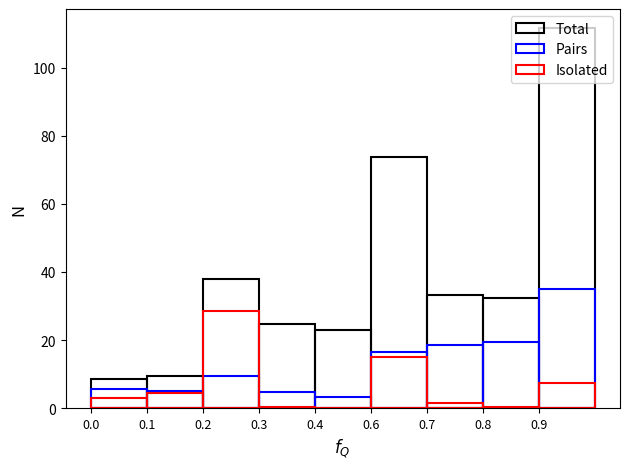

Which series has the widest spread of values?

Total